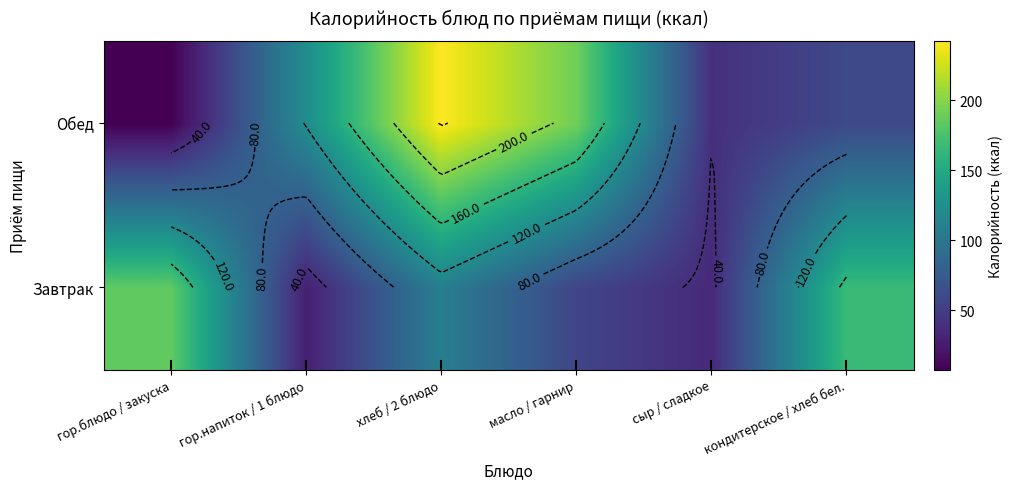

How many values in the Обед series are below 122?

3